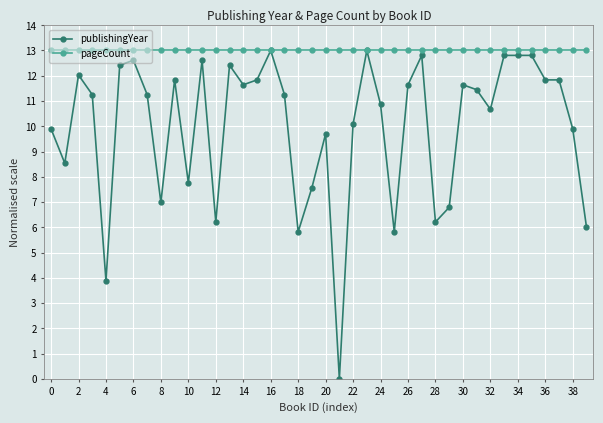

Does the chart display data point markers on the line(s)?

Yes